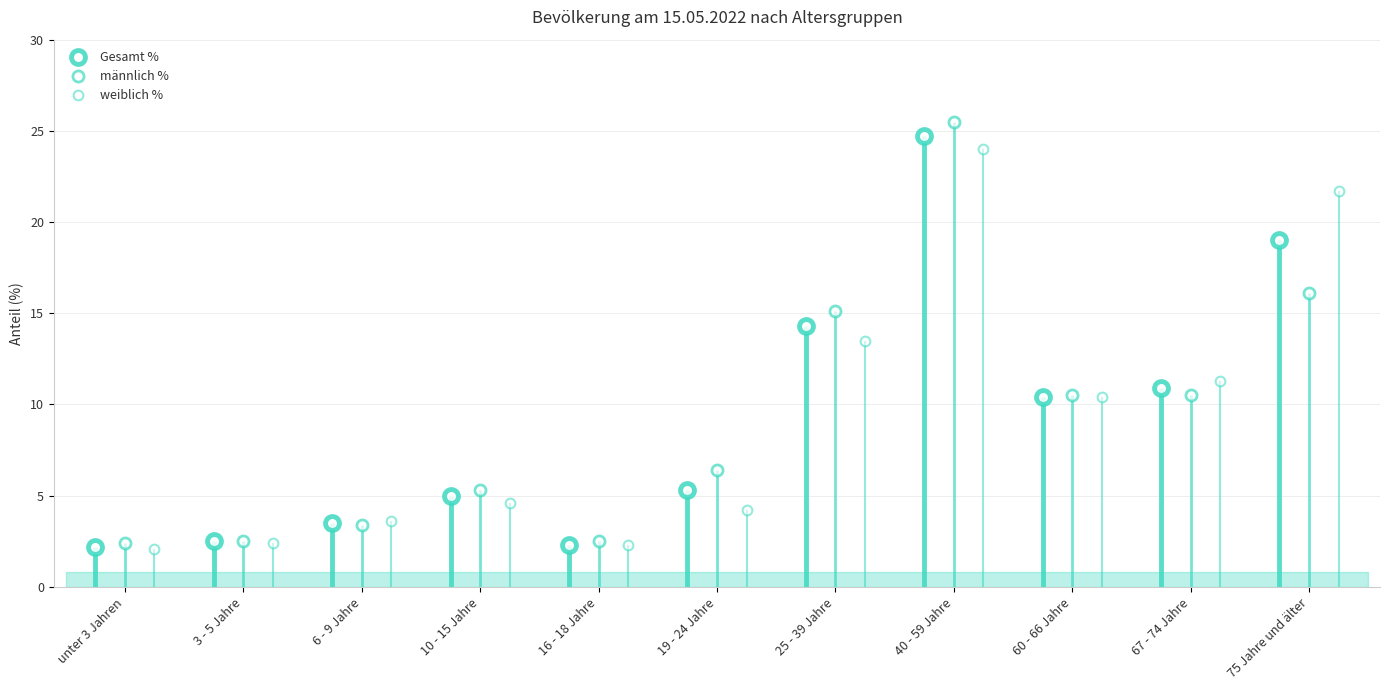

At how many categories does at least one series exceed 11?

4